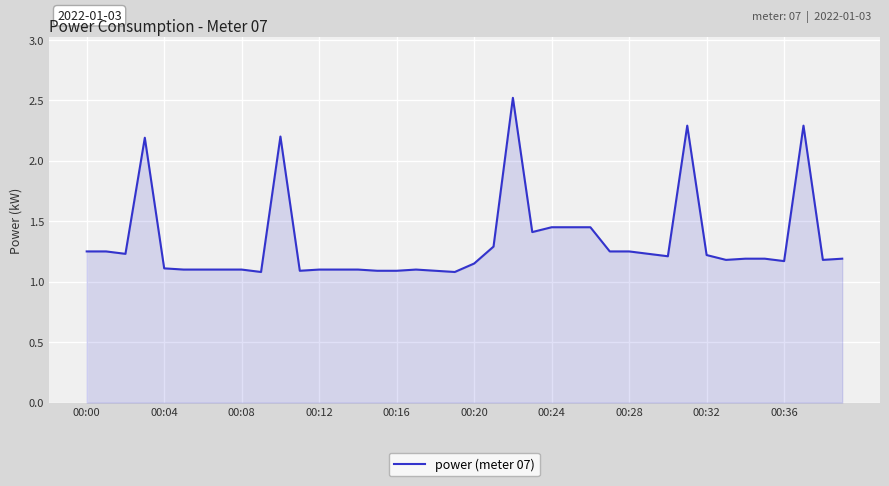

Which category has the highest value across all series?

22